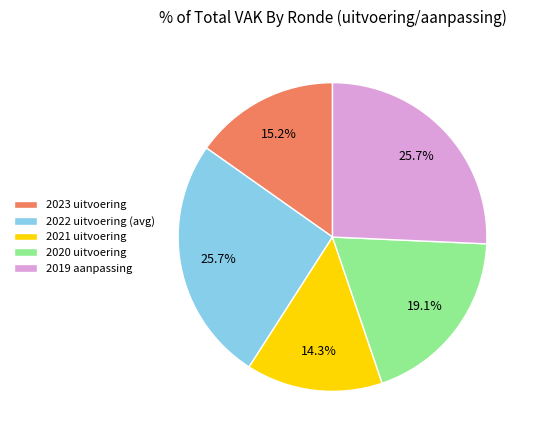

Which category has the smallest portion of the pie?

2021 uitvoering